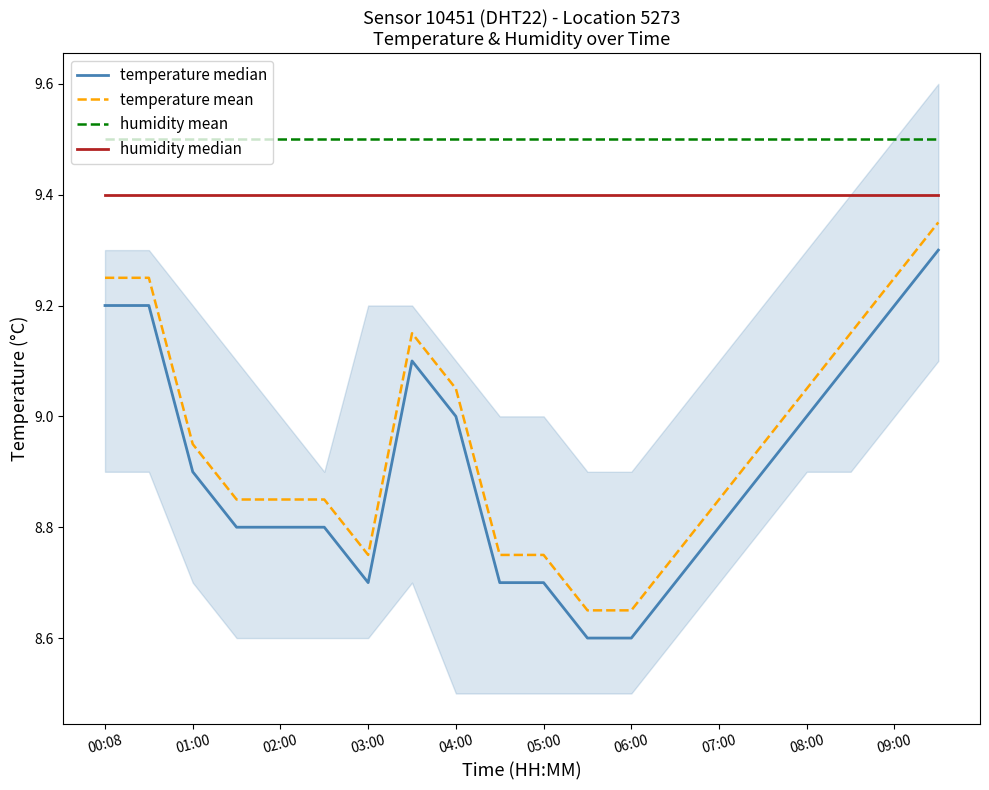

Reading left to right, transcribe all the data shown in this chart.

temperature median: 9.2	9.2	8.9	8.8	8.8	8.8	8.7	9.1	9.0	8.7	8.7	8.6	8.6	8.7	8.8	8.9	9.0	9.1	9.2	9.3
temperature mean: 9.2	9.2	9.0	8.9	8.9	8.9	8.8	9.2	9.1	8.8	8.8	8.7	8.7	8.8	8.9	9.0	9.1	9.2	9.2	9.4
humidity mean: 9.5	9.5	9.5	9.5	9.5	9.5	9.5	9.5	9.5	9.5	9.5	9.5	9.5	9.5	9.5	9.5	9.5	9.5	9.5	9.5
humidity median: 9.4	9.4	9.4	9.4	9.4	9.4	9.4	9.4	9.4	9.4	9.4	9.4	9.4	9.4	9.4	9.4	9.4	9.4	9.4	9.4